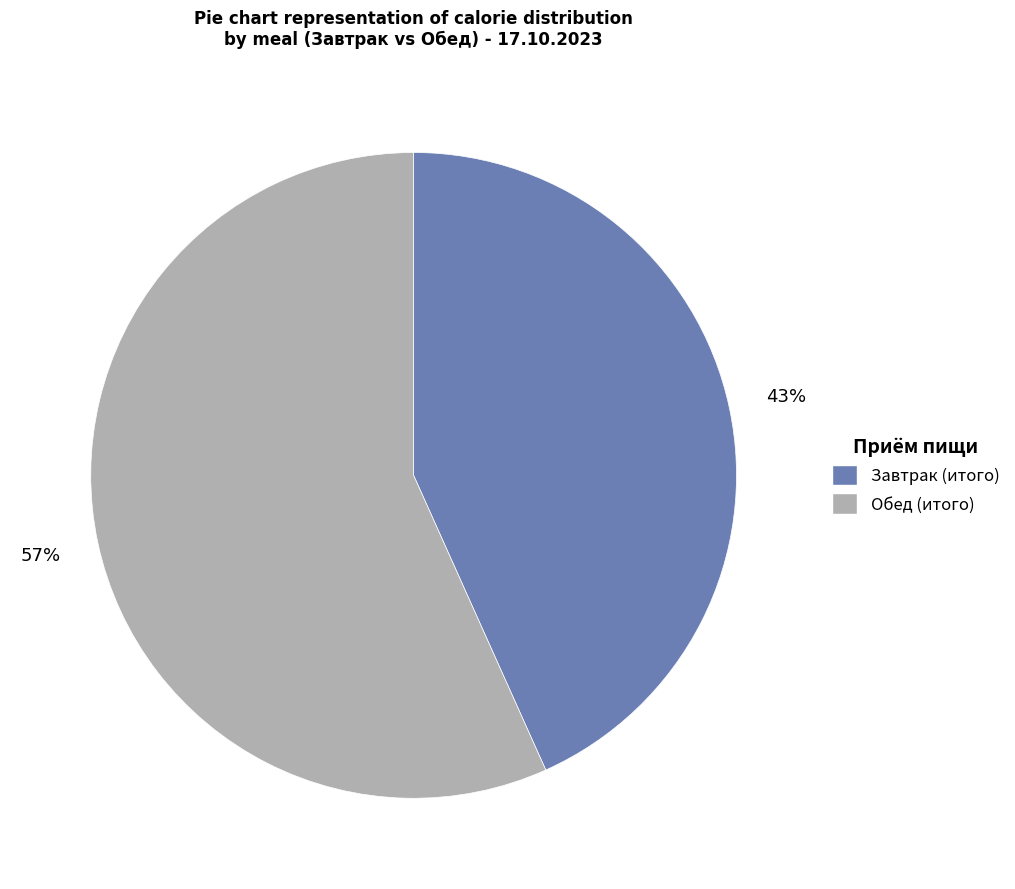

Which category has the biggest portion of the pie?

Обед (итого)